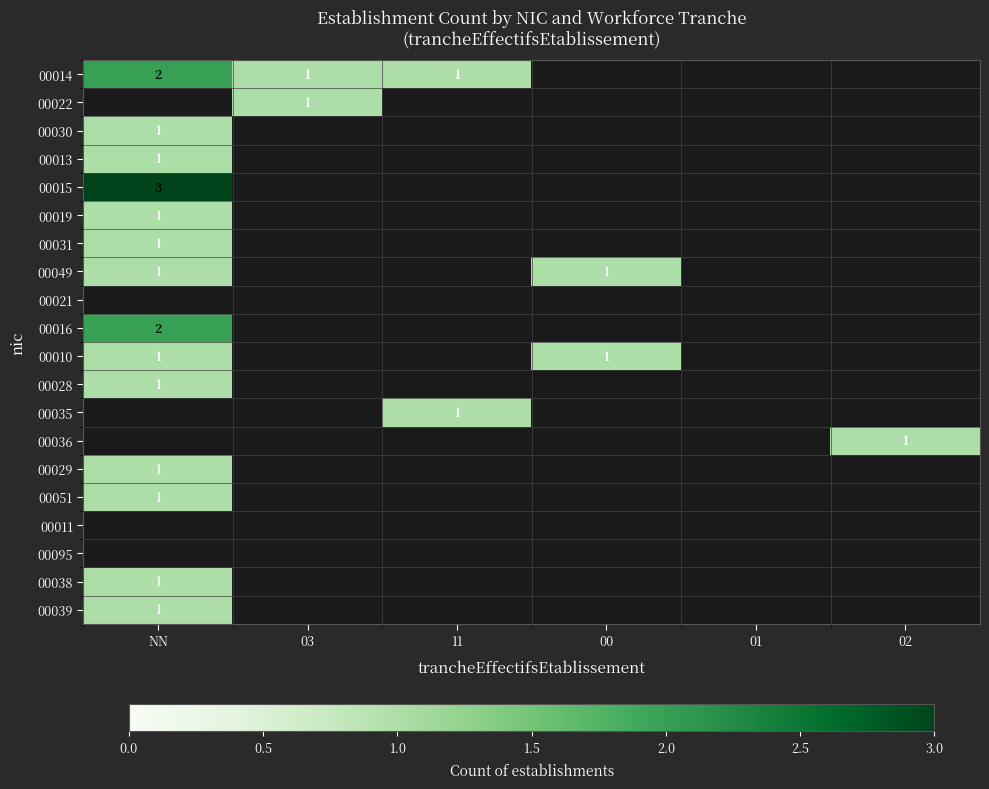

Which has a higher value, 03 or NN?

NN